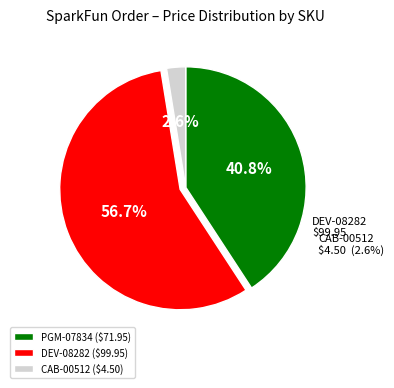

The CAB-00512 slice represents 3% of the pie. True or false?

True